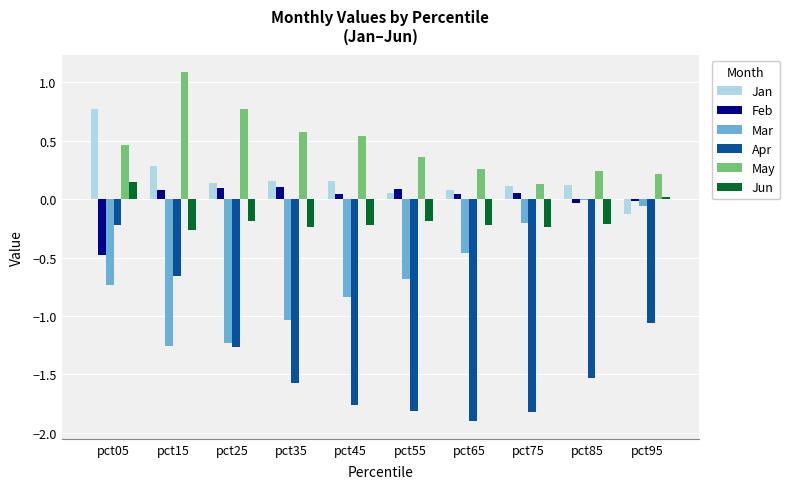

Which category has the highest value in the Apr series?

pct05